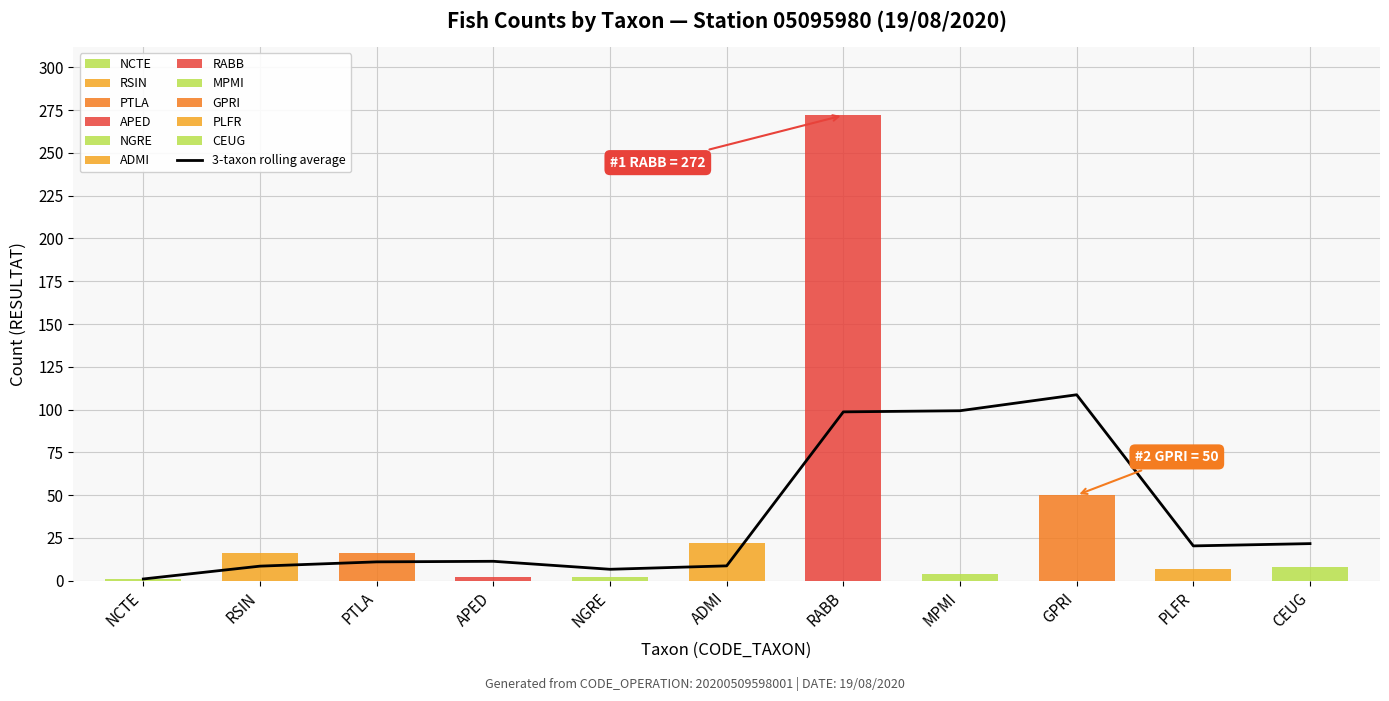

How many data points are less than 11?

4